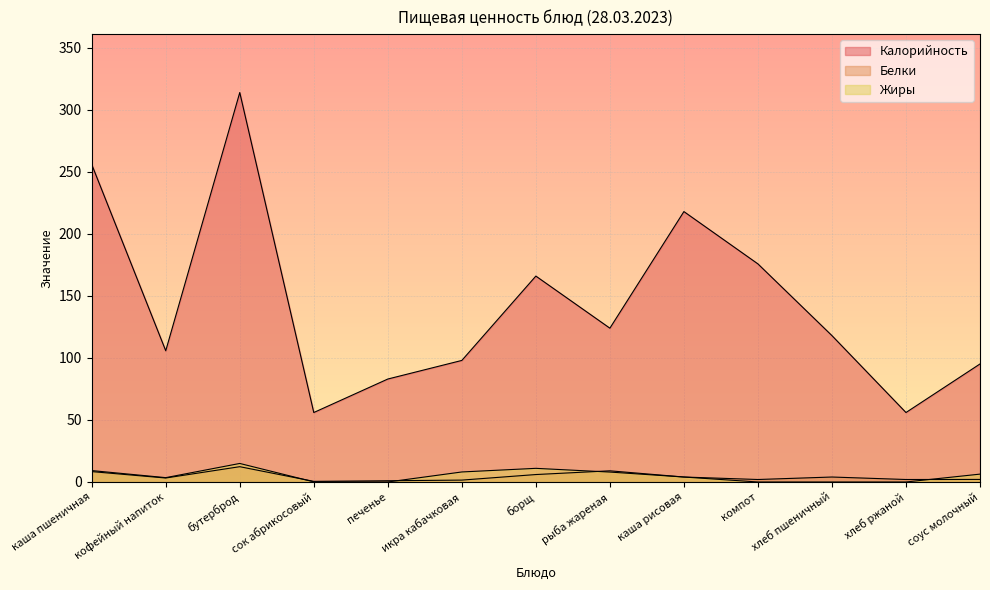

Reading left to right, list all the values displayed in this chart.

Калорийность: каша пшеничная=256.0	кофейный напиток=105.8	бутерброд=314.0	сок абрикосовый=56.0	печенье=83.0	икра кабачковая=98.0	борщ=166.0	рыба жареная=124.0	каша рисовая=218.0	компот=175.8	хлеб пшеничный=118.0	хлеб ржаной=56.0	соус молочный=95.2
Белки: каша пшеничная=8.4	кофейный напиток=3.2	бутерброд=12.3	сок абрикосовый=0.5	печенье=1.0	икра кабачковая=1.5	борщ=6.0	рыба жареная=9.0	каша рисовая=4.0	компот=2.0	хлеб пшеничный=4.0	хлеб ржаной=2.0	соус молочный=2.1
Жиры: каша пшеничная=9.2	кофейный напиток=3.5	бутерброд=14.9	сок абрикосовый=0.1	печенье=0.0	икра кабачковая=8.1	борщ=11.0	рыба жареная=8.0	каша рисовая=4.0	компот=0.0	хлеб пшеничный=0.0	хлеб ржаной=0.0	соус молочный=6.3